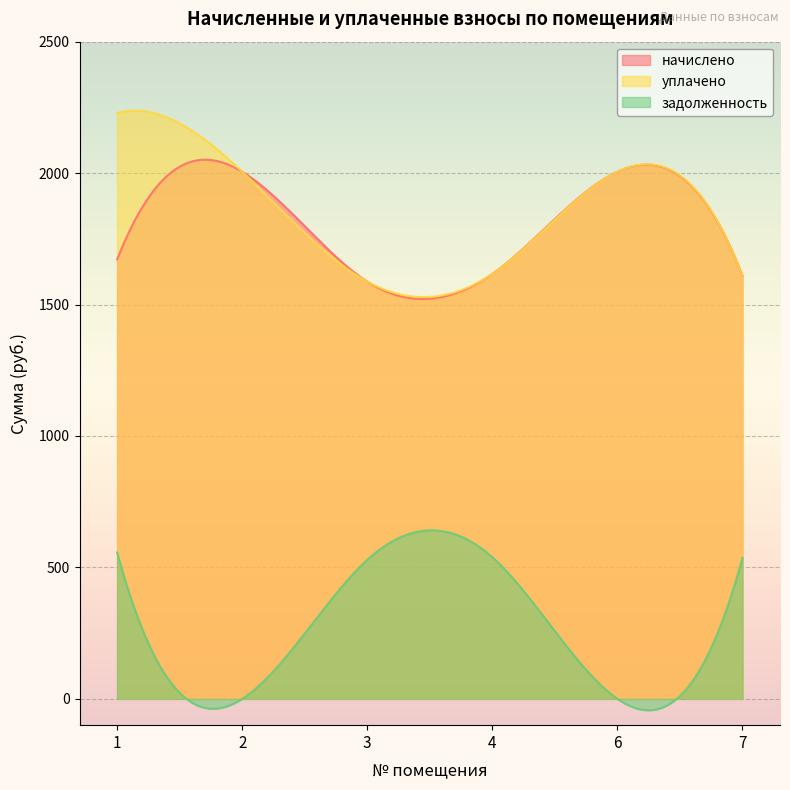

What is the difference between the highest and lowest values at 1?

1671.7